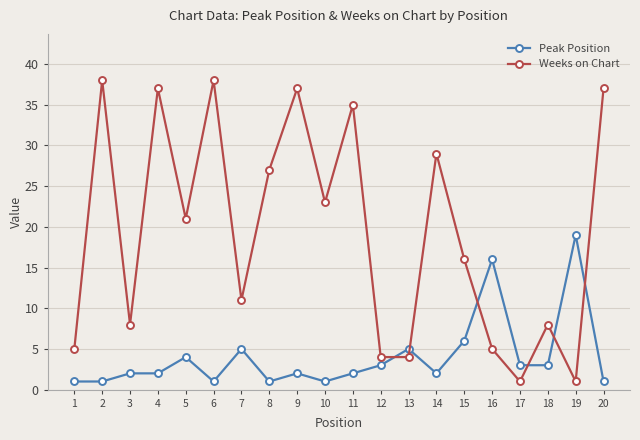

Is the value of Weeks on Chart at 10 greater than the value of Peak Position at 10?

Yes